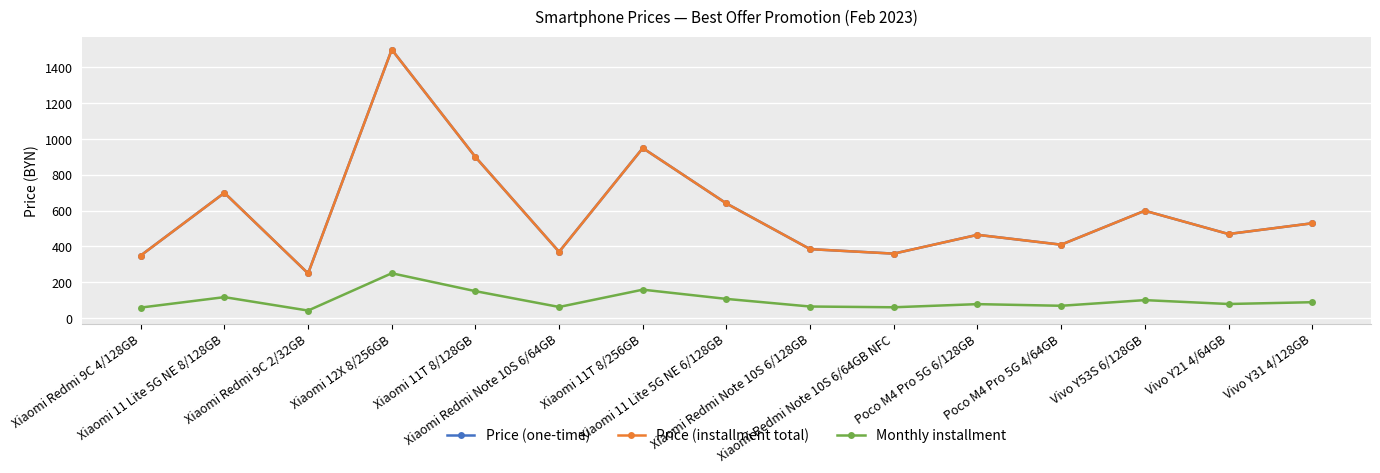

True or false: Monthly installment and Price (one-time) cross at least once.

False